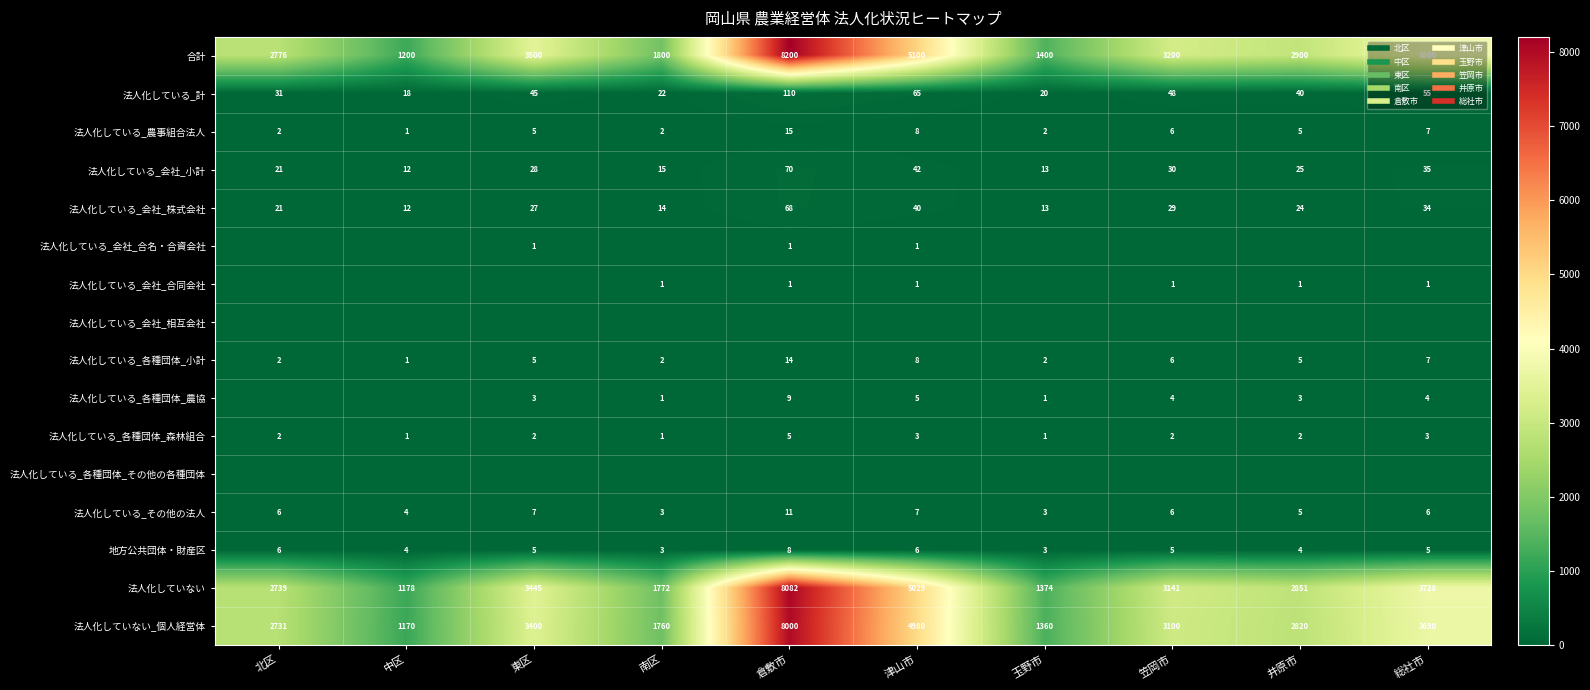

What is the maximum value for 法人化している_農事組合法人?

15